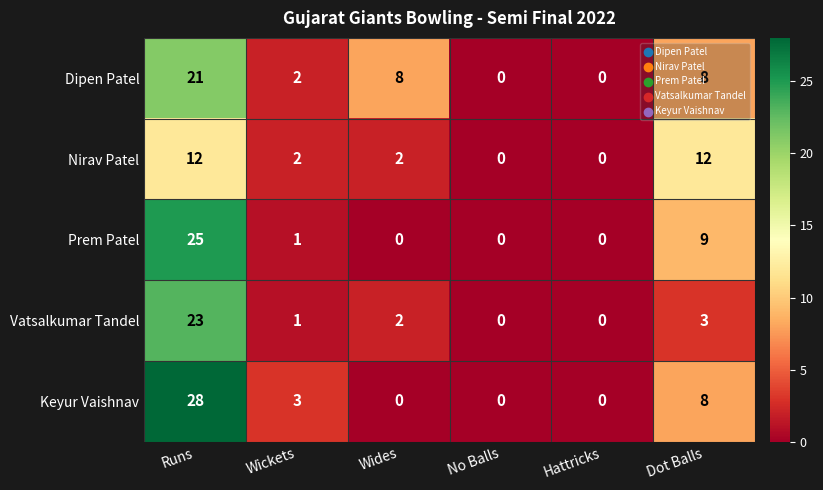

How many distinct data groups are displayed?

5